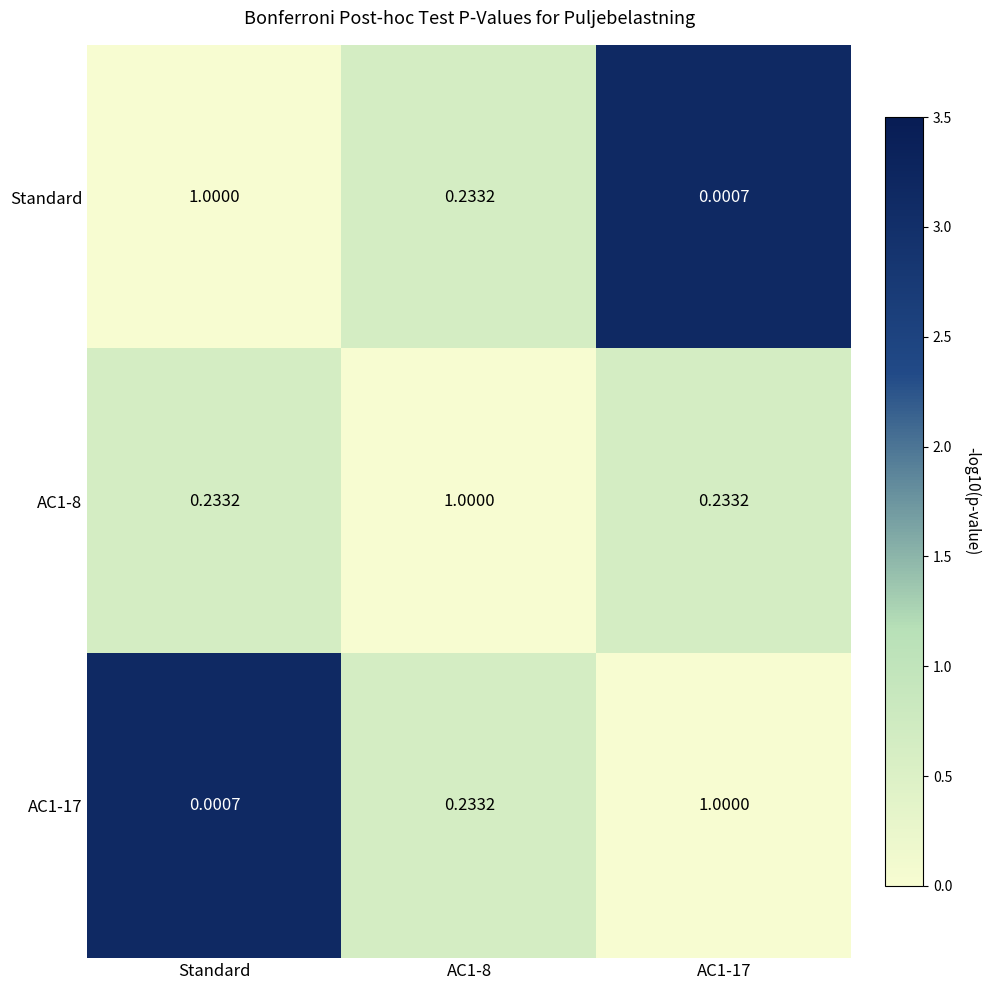

Is the value of Standard at AC1-8 greater than the value of AC1-8 at AC1-8?

No